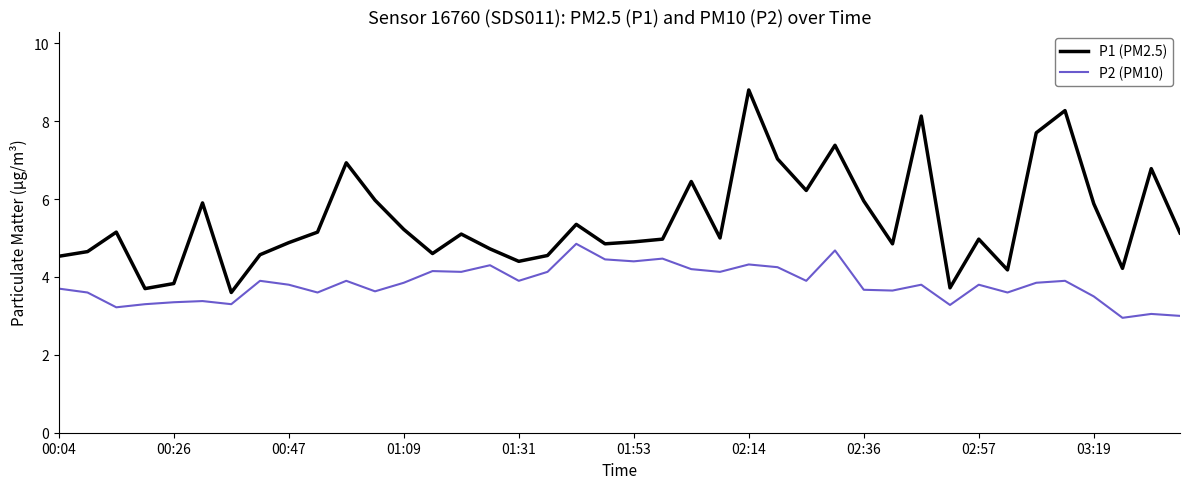

What is the sum of all P1 (PM2.5) values?

218.2